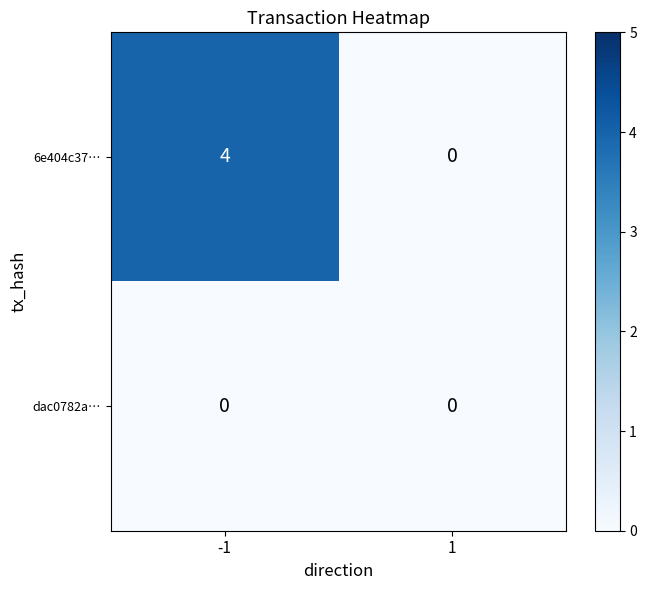

Between -1 and 1, which series saw the biggest shift?

6e404c37…